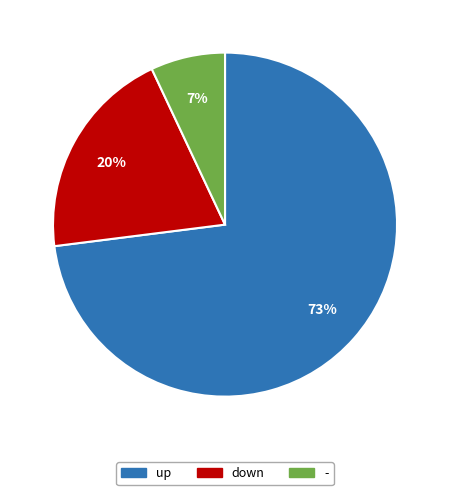

The - slice represents 7% of the pie. True or false?

True